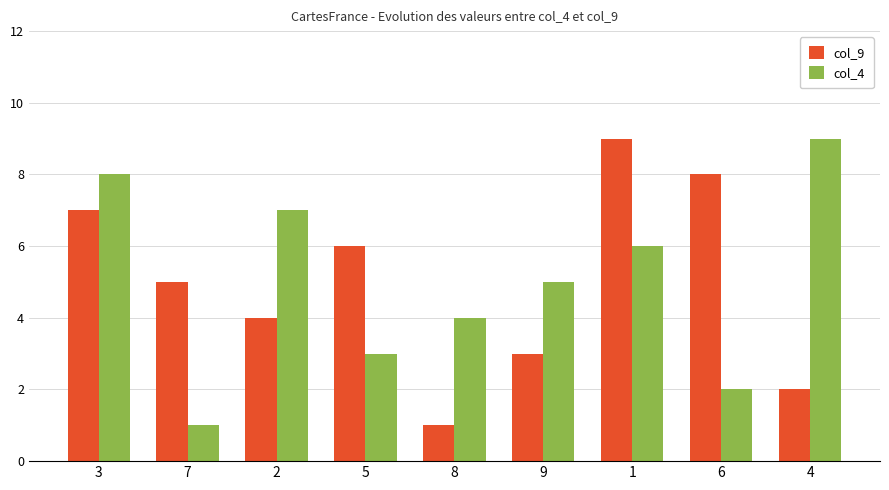

What is the greatest value displayed?

9